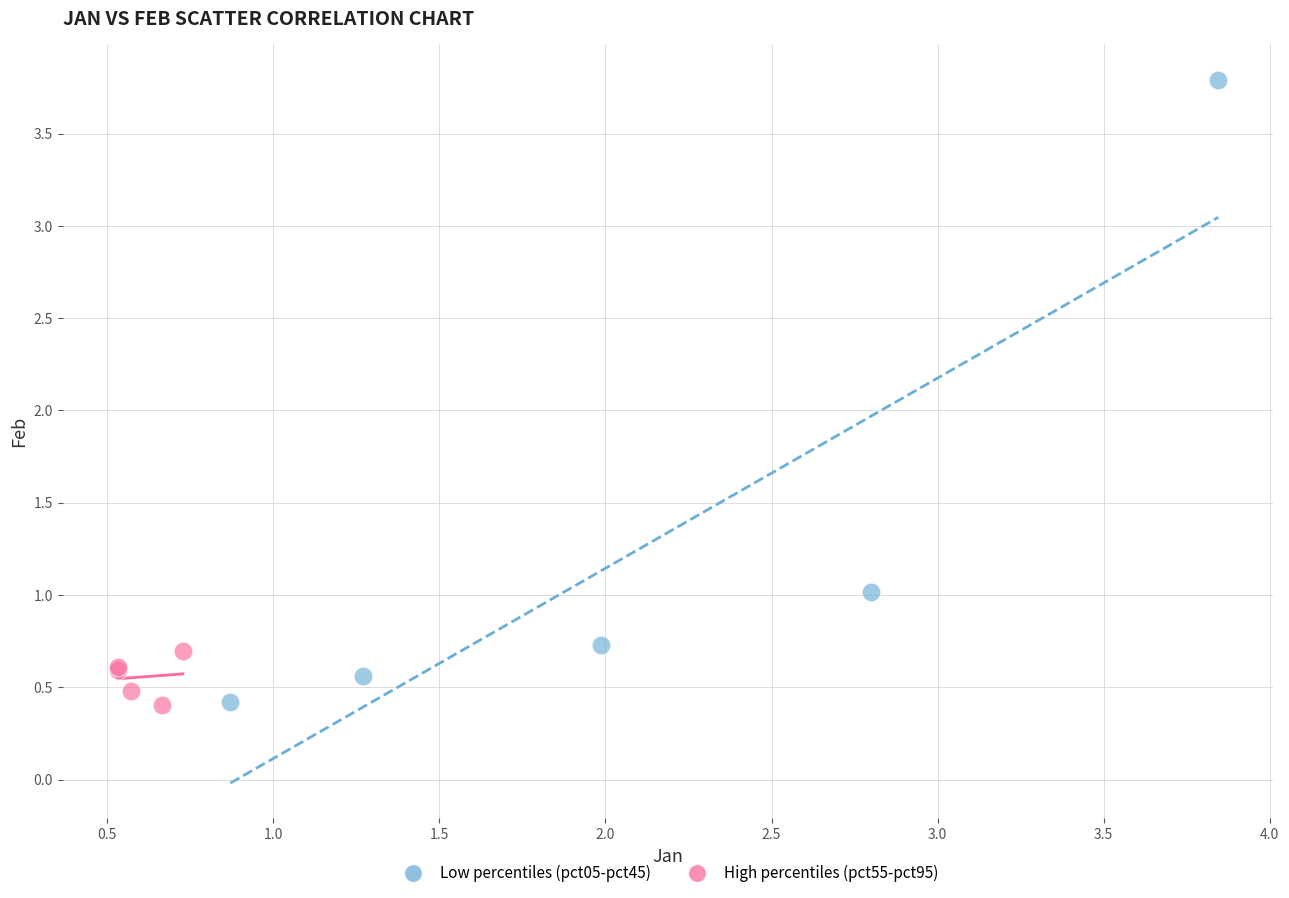

What are all the series names shown in the legend?

Low percentiles (pct05-pct45), High percentiles (pct55-pct95)